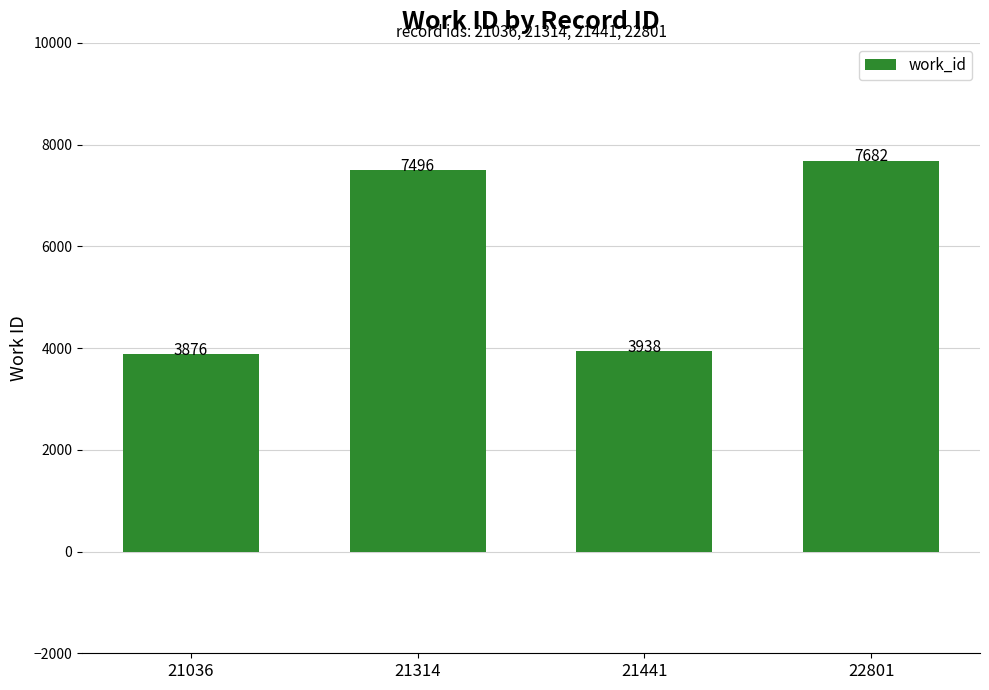

What is the smallest value displayed?

3876